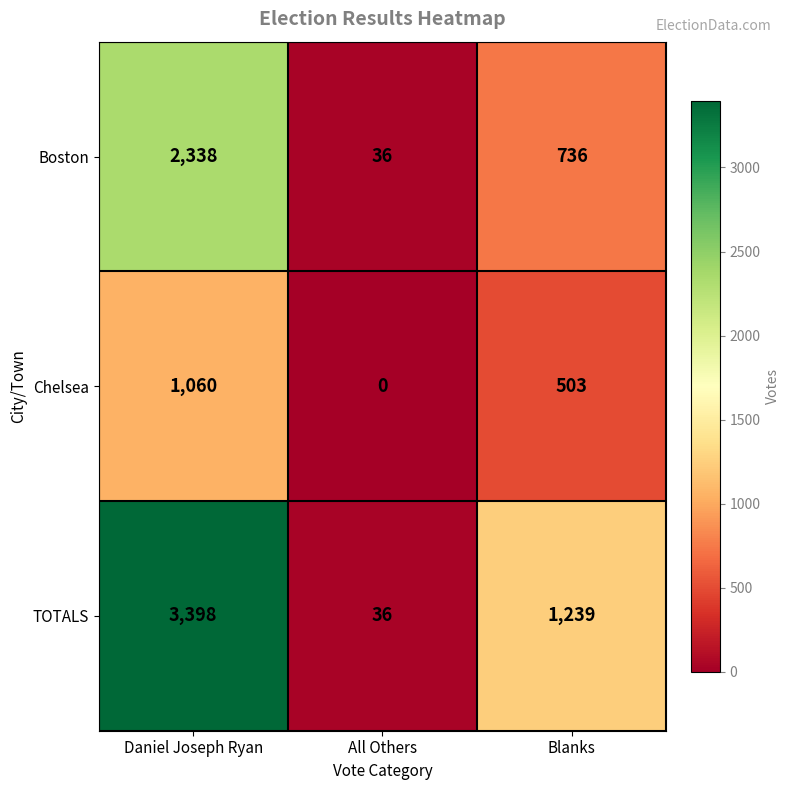

True or false: Chelsea has a value of 313 at Blanks.

False